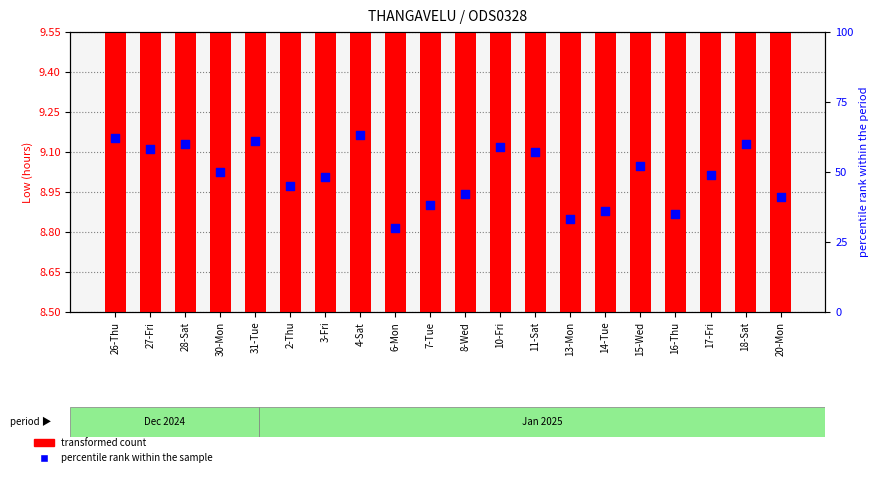

Which series reaches the maximum Y coordinate?

percentile rank within the sample